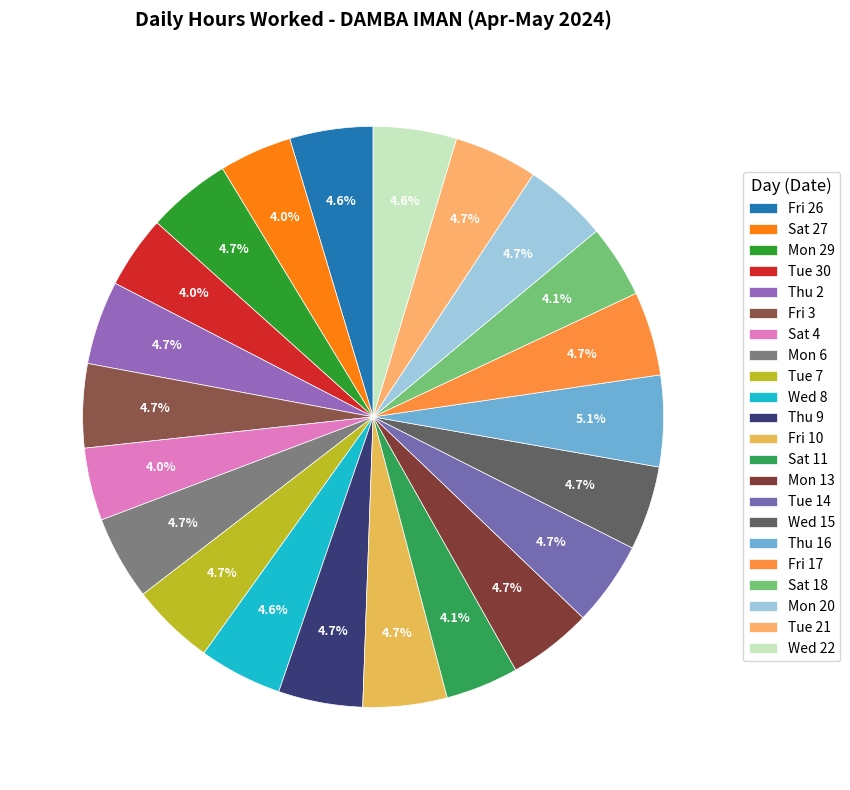

Count the number of slices in the pie.

22